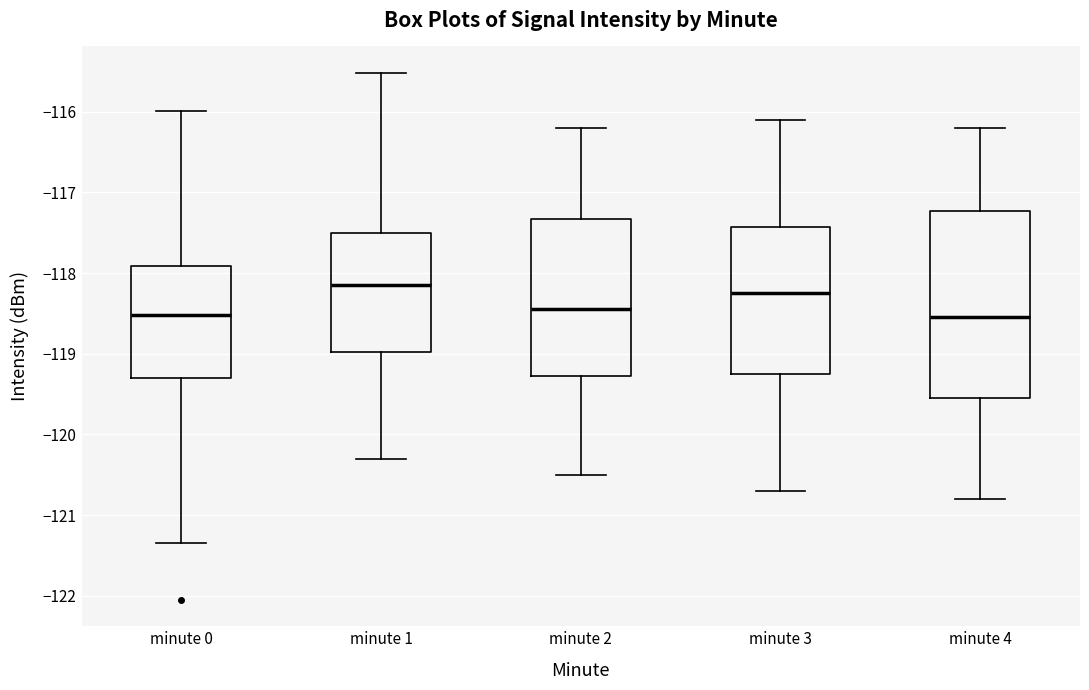

Comparing the boxes themselves (not the whiskers), which one is the tallest?

minute 4